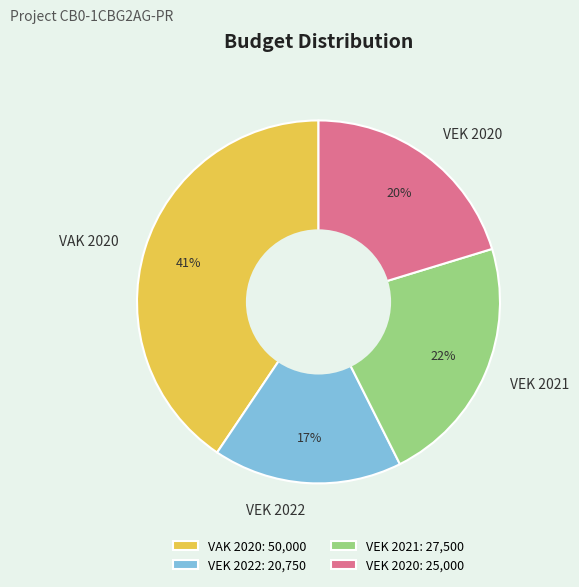

Between VEK 2021 and VAK 2020, which is larger?

VAK 2020